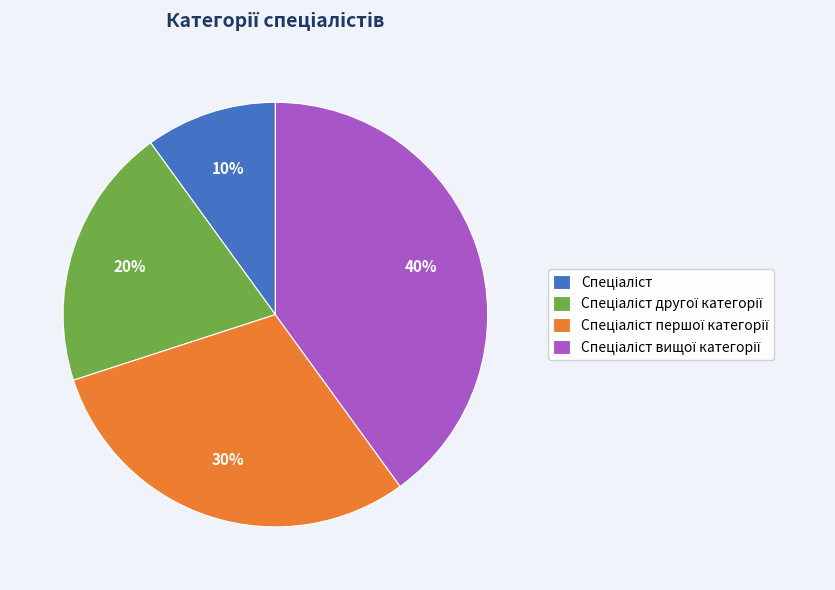

Is there any slice that represents more than half of the pie?

No